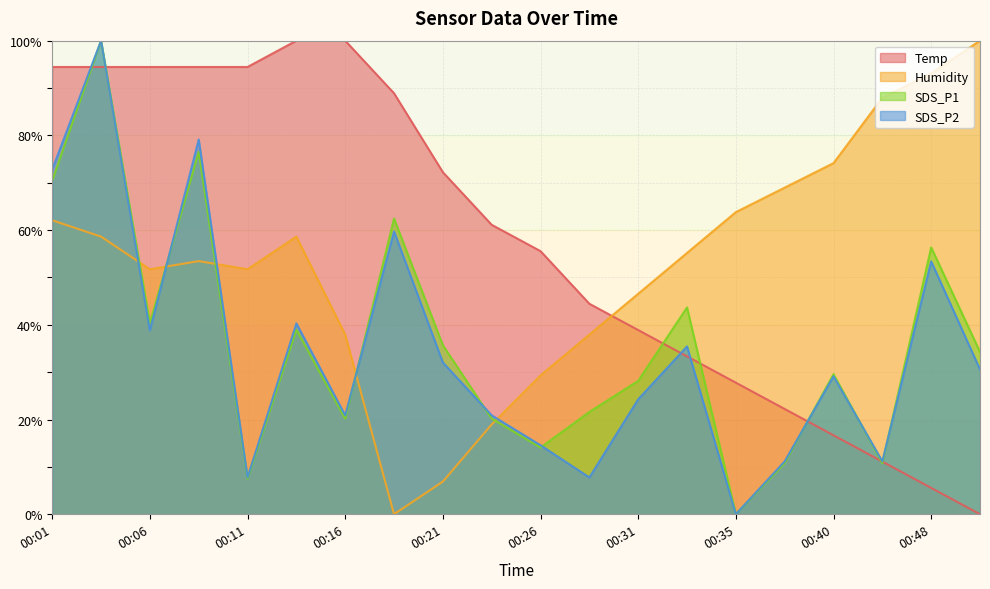

How many data points does each series have?

20